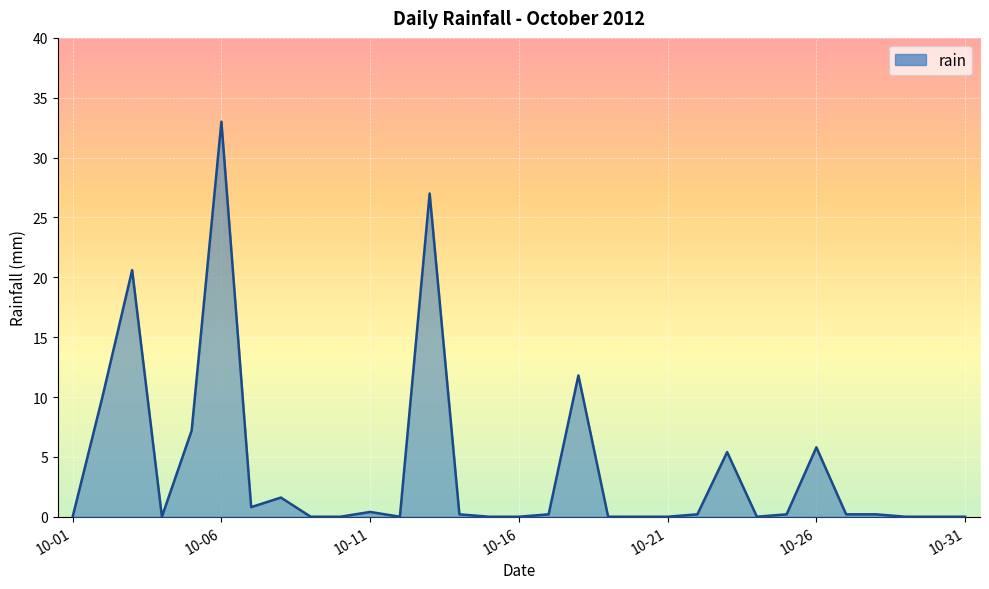

What is the maximum value shown in the chart?

33.0